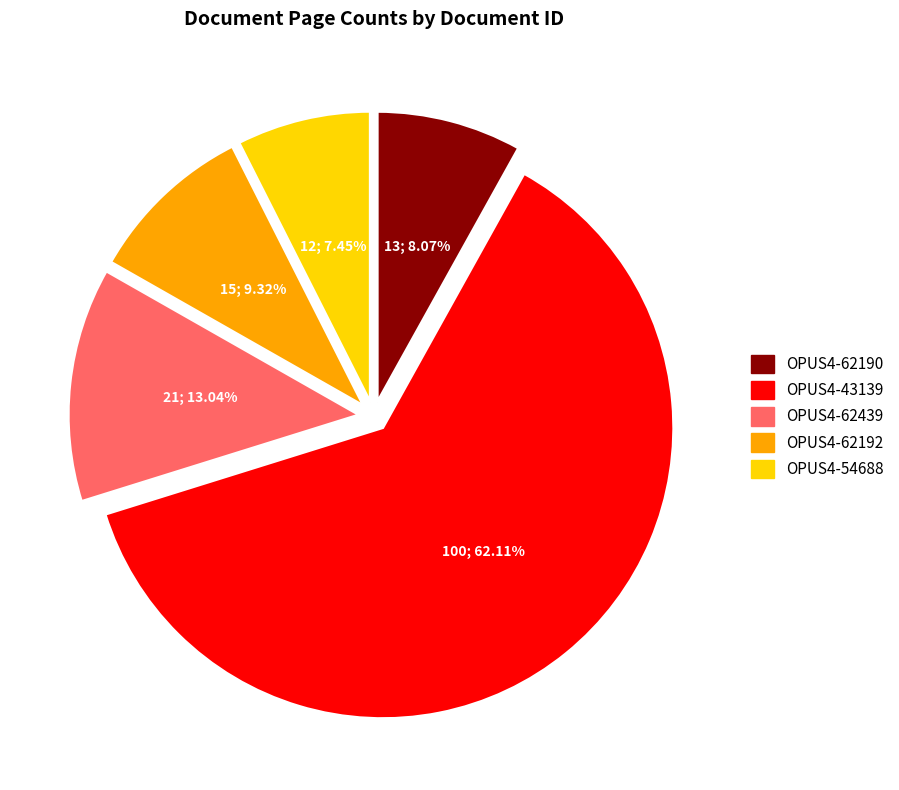

Rank the categories by value from lowest to highest.

OPUS4-54688, OPUS4-62190, OPUS4-62192, OPUS4-62439, OPUS4-43139